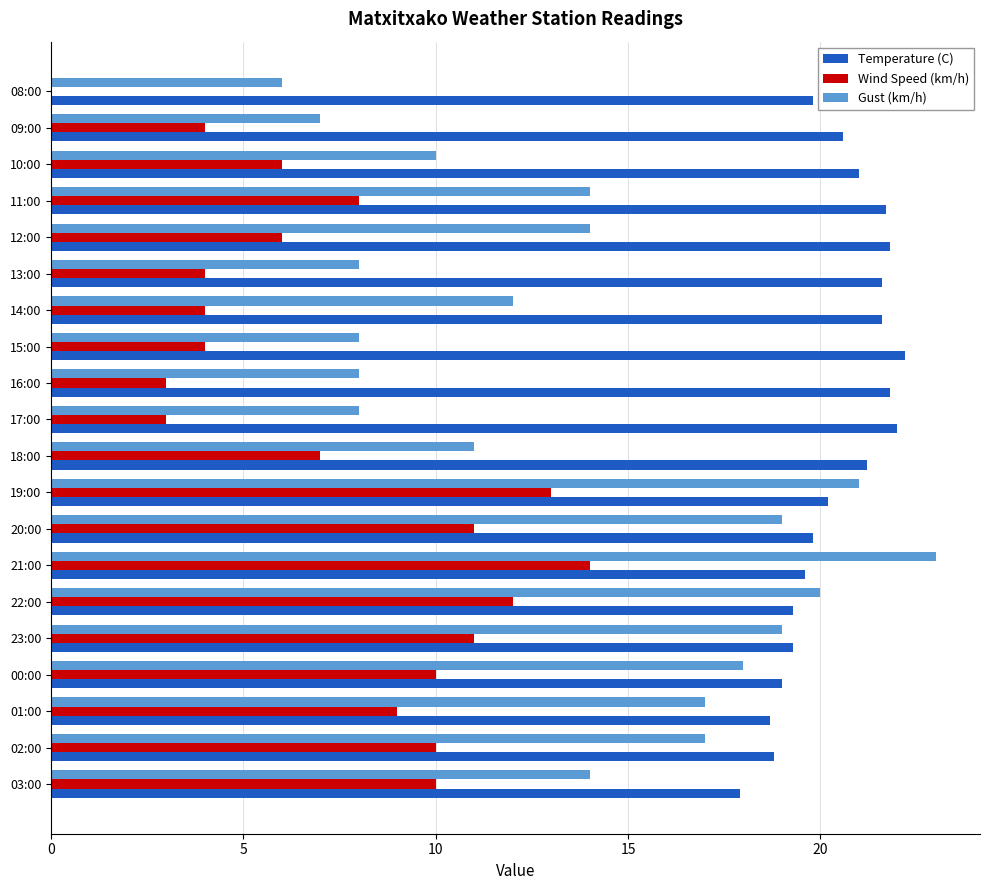

What is the sum of all Wind Speed (km/h) values?

149.0